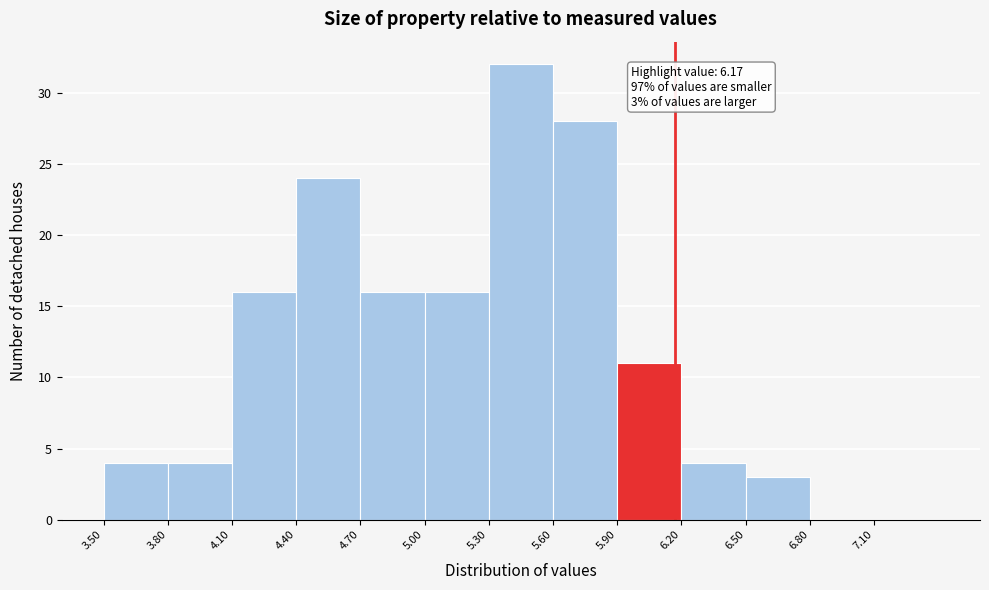

Which range on the x-axis has the tallest bar?

5.3 to 5.6